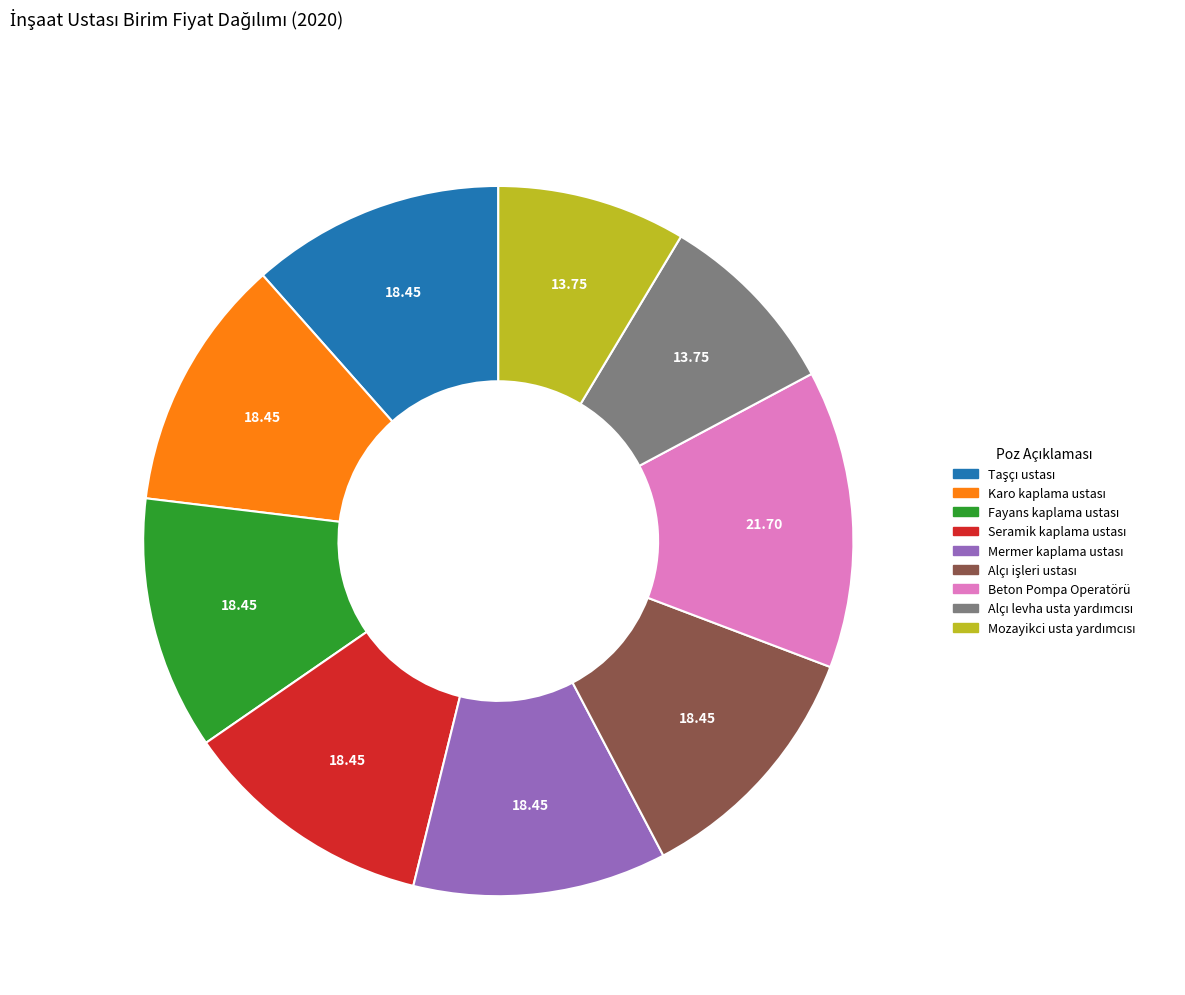

Is Beton Pompa Operatörü the majority of the pie?

No